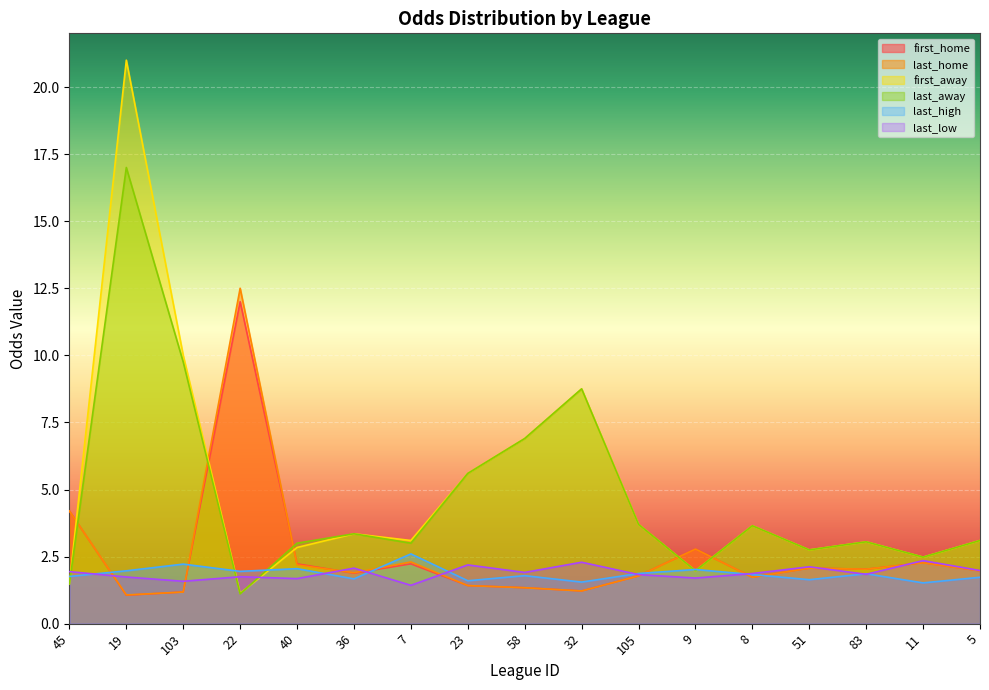

In last_away, how many points are lower than both neighbors (excluding endpoints)?

5